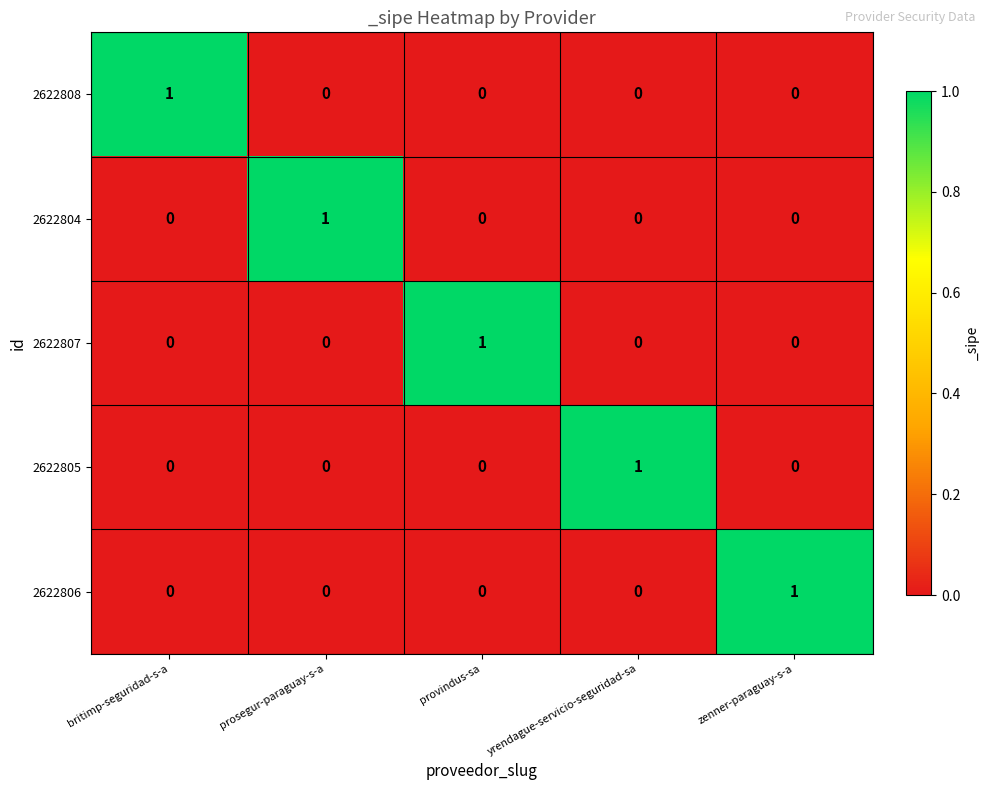

At how many categories does at least one series exceed 0?

5